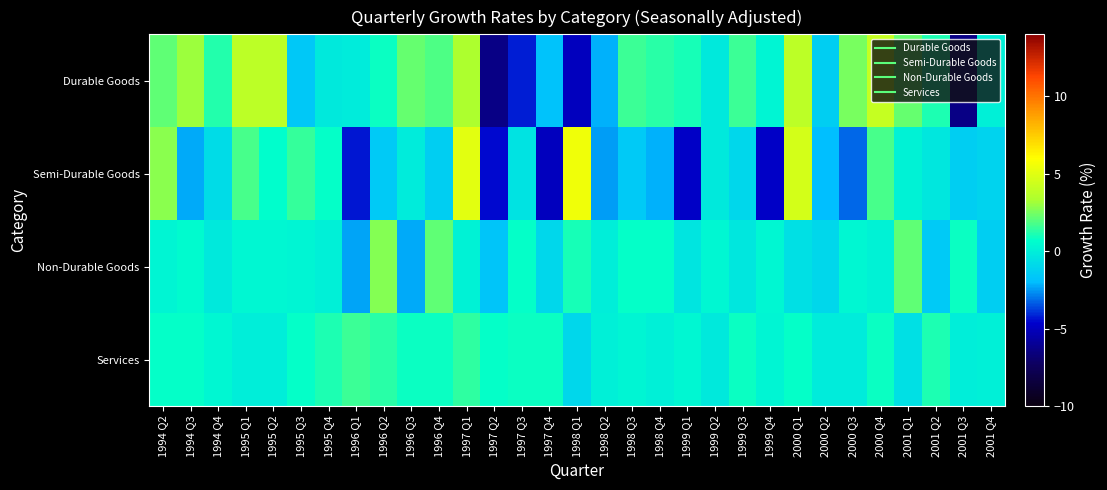

Between 1998 Q2 and 2001 Q2, which is larger?

2001 Q2